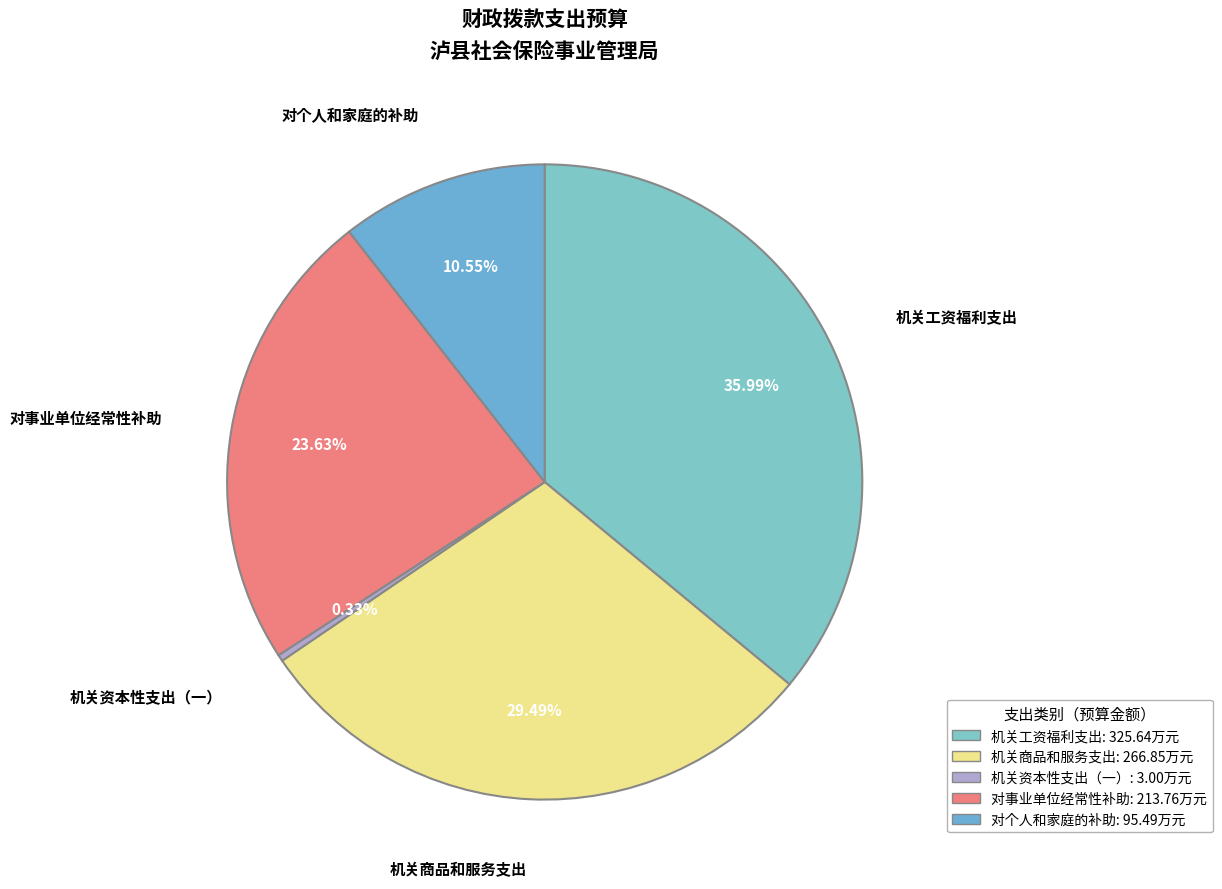

What is the largest slice in the pie chart?

机关工资福利支出